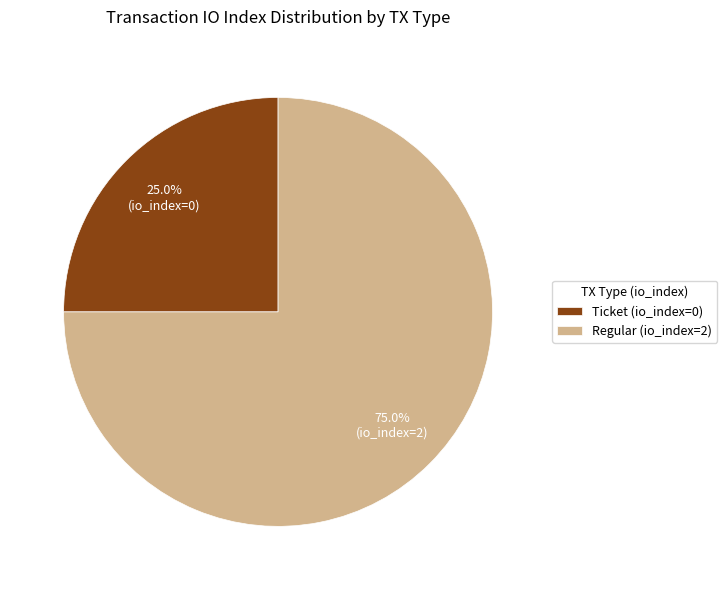

What is the majority slice?

Regular (io_index=2)